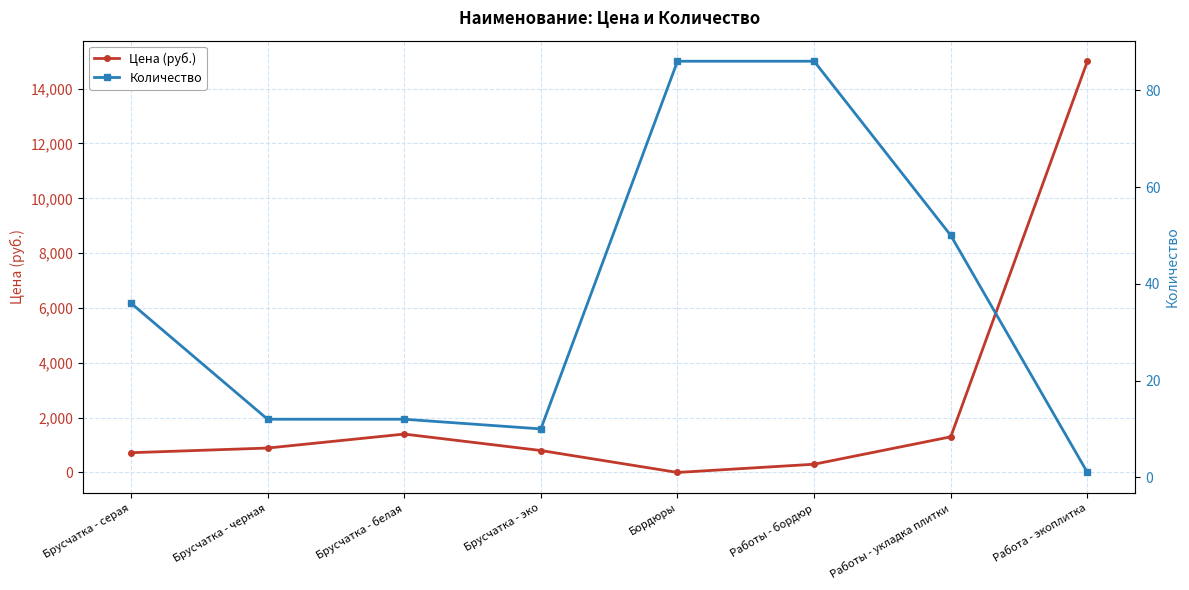

Reading left to right, extract all data points from this chart.

Цена (руб.): 720.0	890.0	1400.0	800.0	0.0	300.0	1300.0	15000.0
Количество: 36.0	12.0	12.0	10.0	86.0	86.0	50.0	1.0